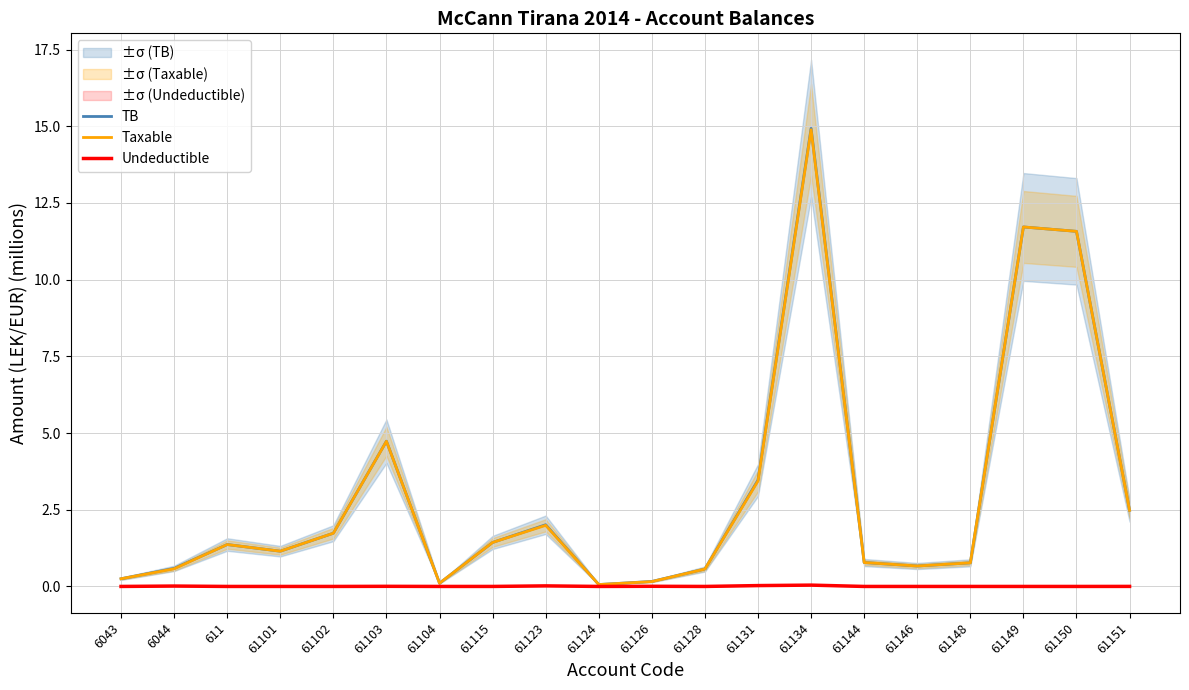

Which series has the largest range (max minus min)?

TB